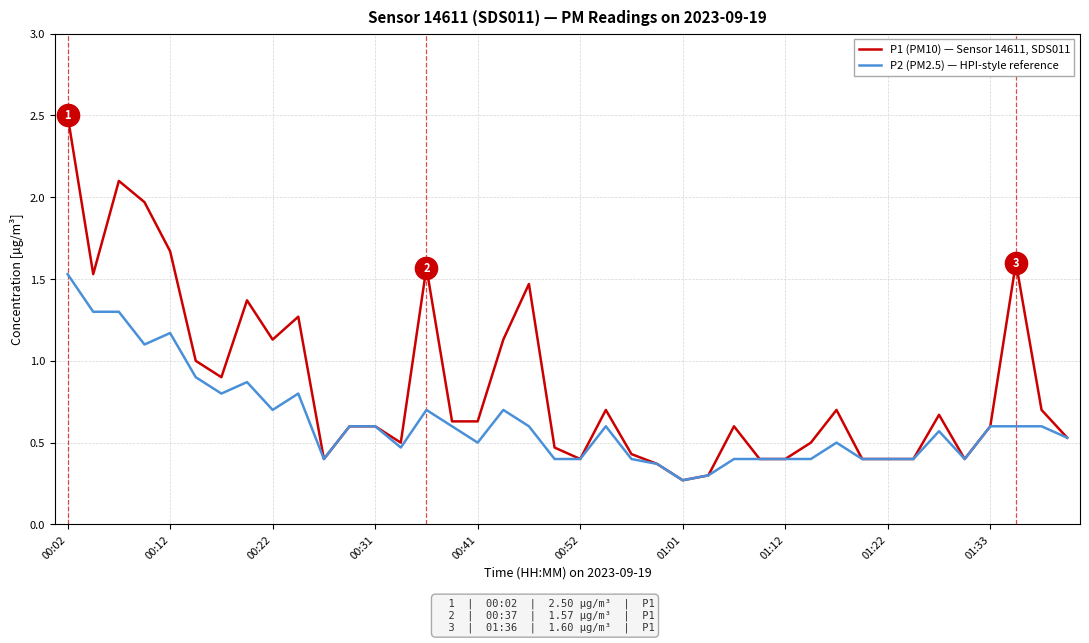

Rank the series by their maximum value, from highest to lowest.

P1 (PM10) — Sensor 14611, SDS011, P2 (PM2.5) — HPI-style reference